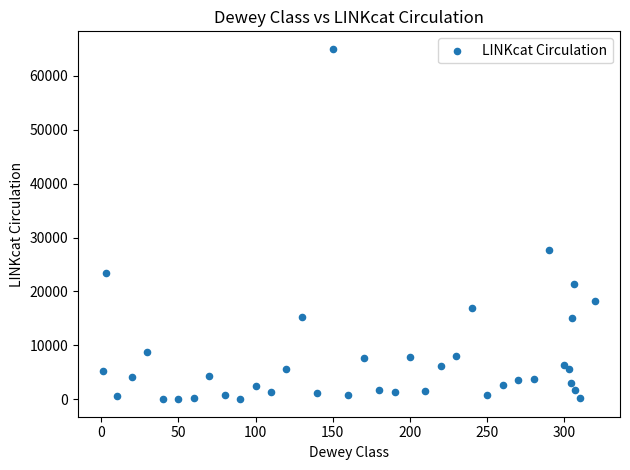

What Y value in the scatter plot is closest to 32499?

27615